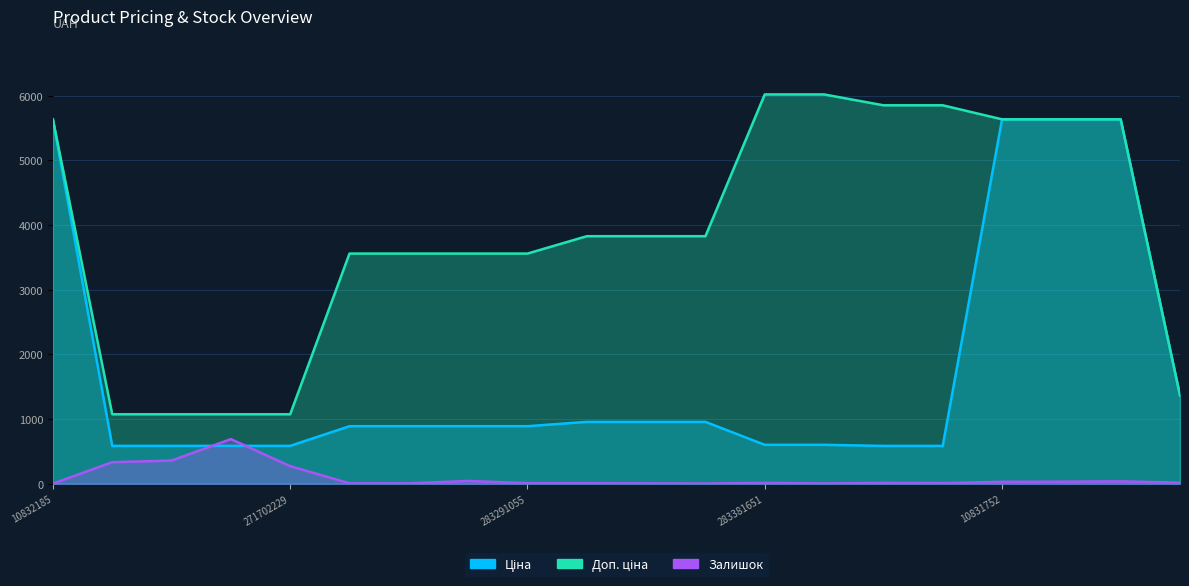

How many data points in Доп. ціна are less than 3828?

9